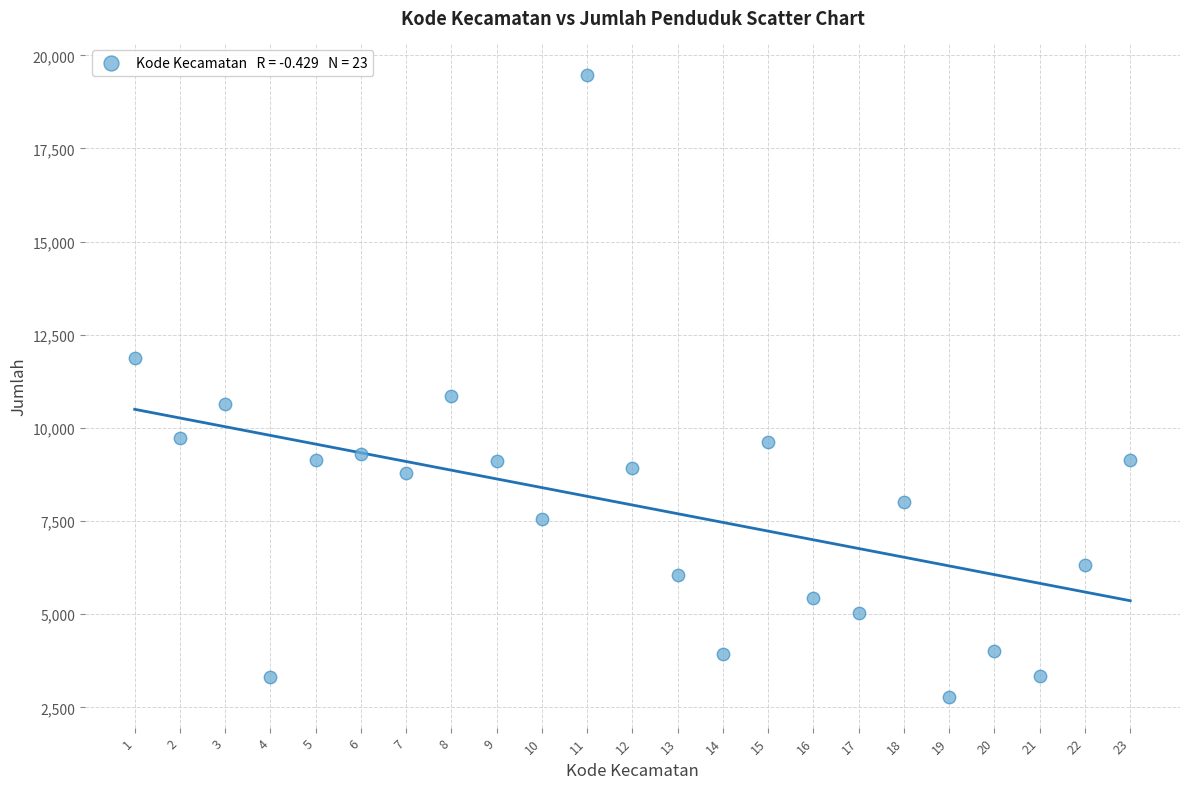

What is the range of X values (max minus min)?

22